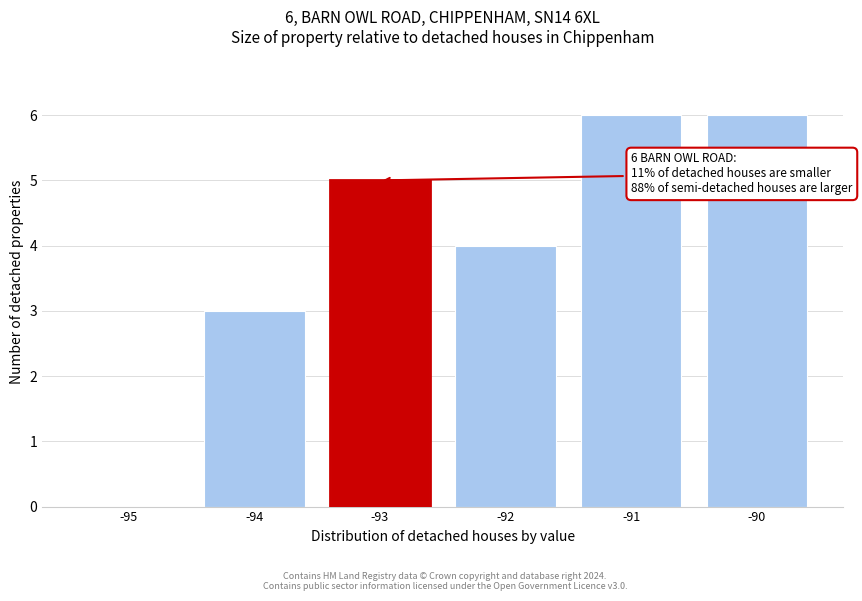

Reading left to right, transcribe all the data shown in this chart.

-95=0	-94=3	-93=5	-92=4	-91=6	-90=6